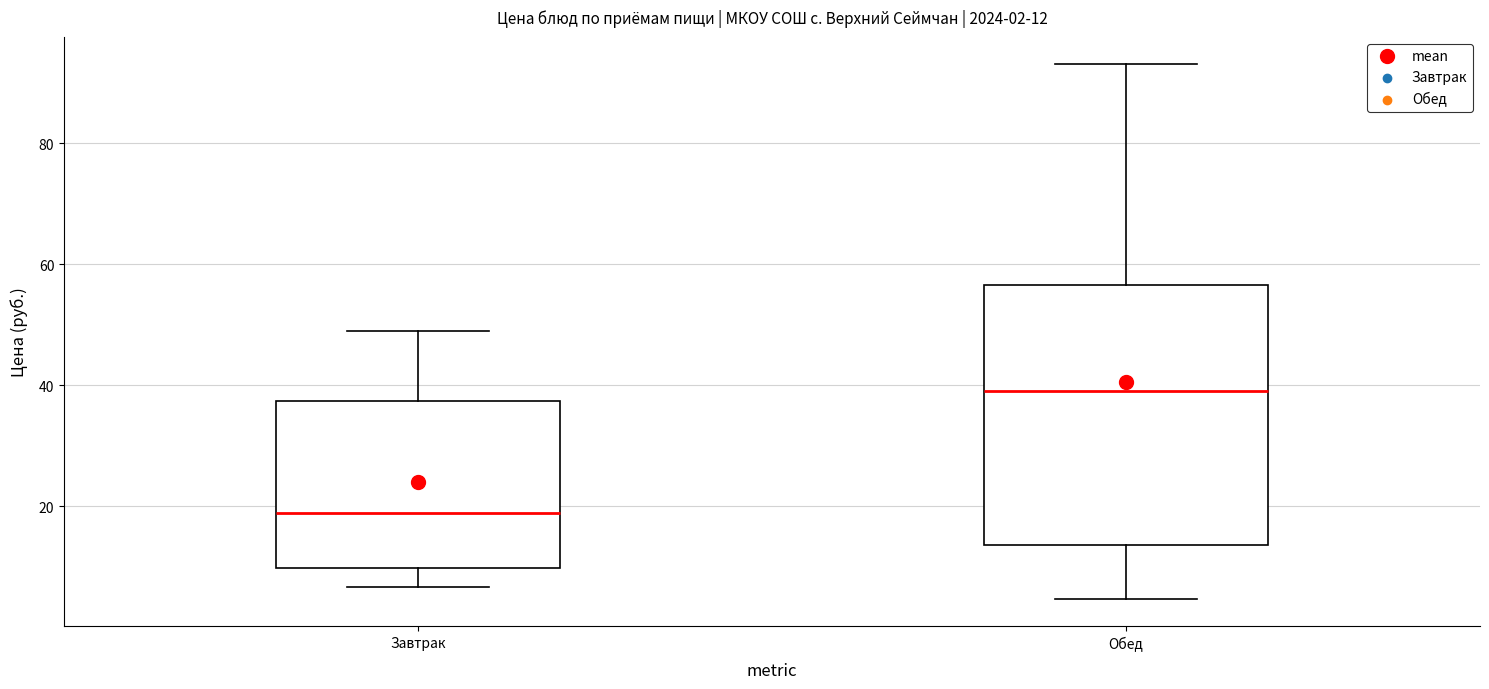

Comparing the boxes themselves (not the whiskers), which one is the tallest?

Обед